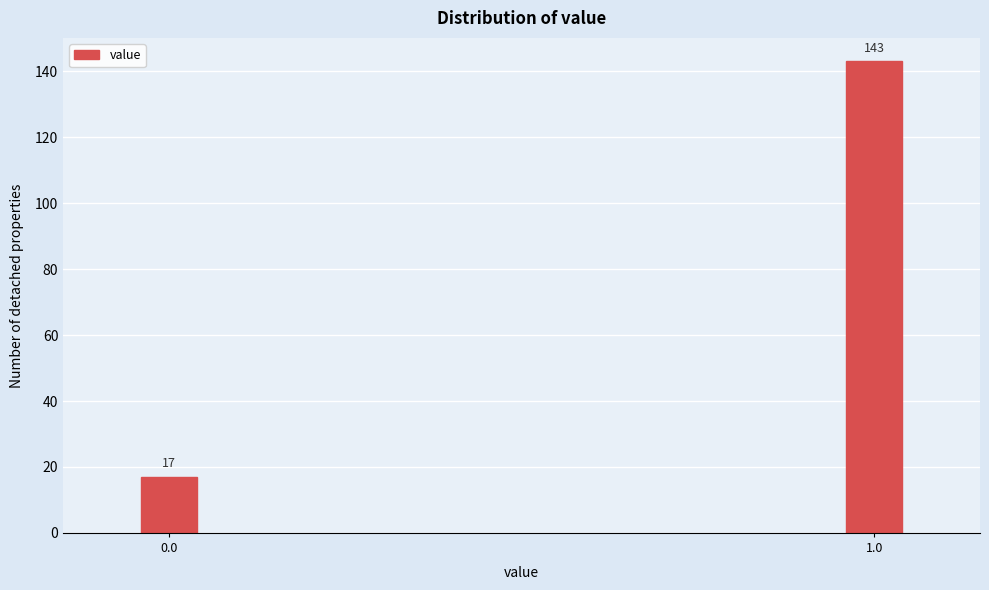

Reading right to left, transcribe all the data shown in this chart.

1.0=143	0.0=17